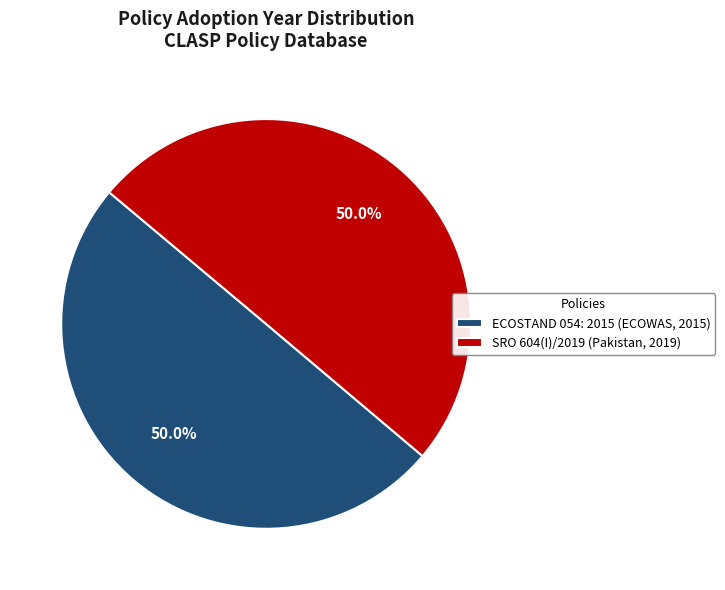

Is the sum of ECOSTAND 054: 2015 (ECOWAS, 2015) and SRO 604(I)/2019 (Pakistan, 2019) greater than half?

Yes